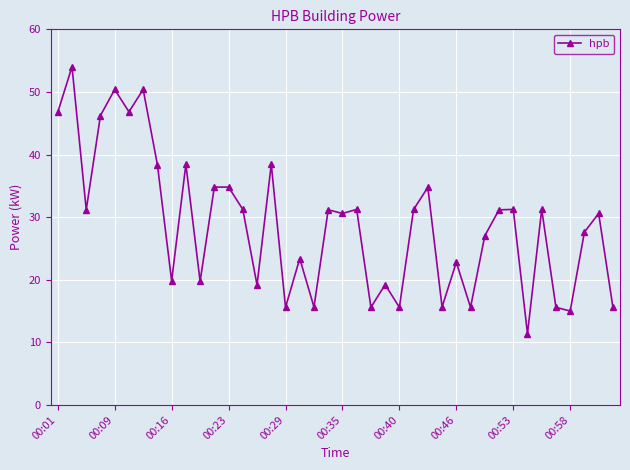

What is the average value?

28.9